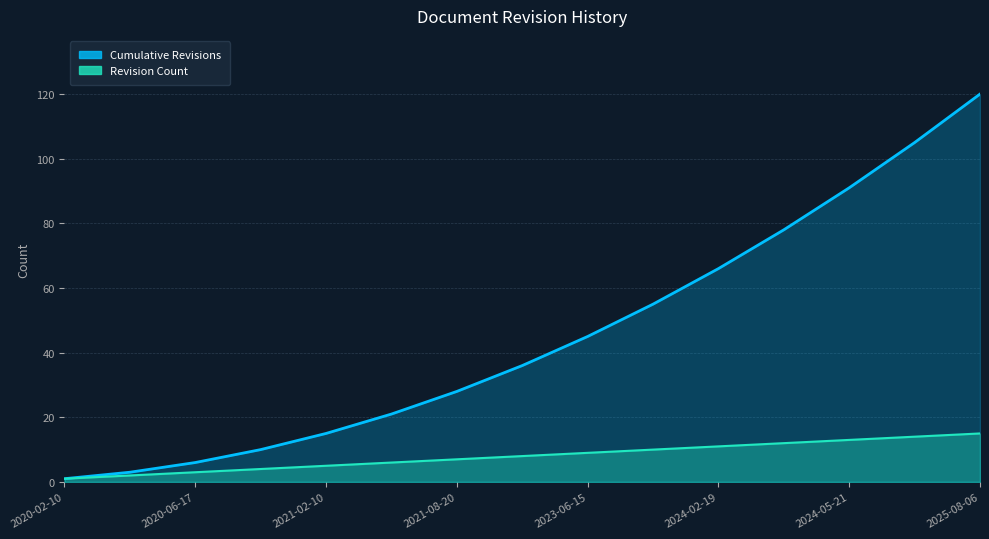

What position from the right is 2023-06-15?

7